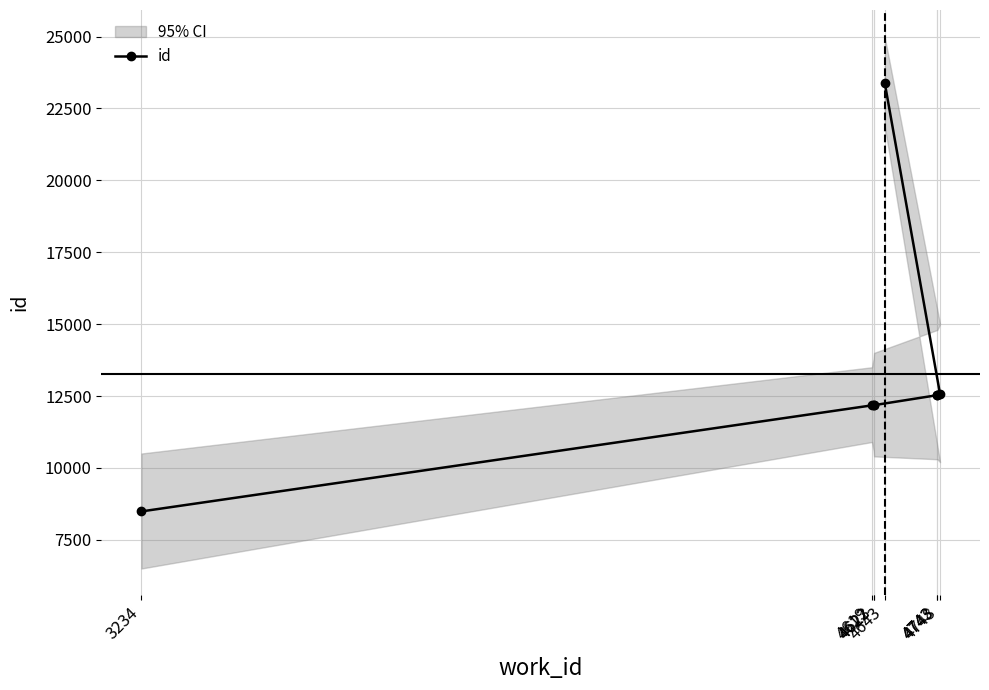

The value at 4619 is 12175. True or false?

True